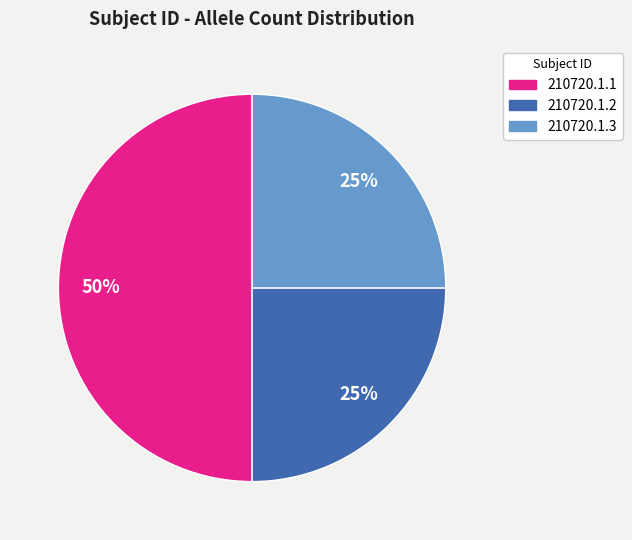

What is the largest slice in the pie chart?

210720.1.1